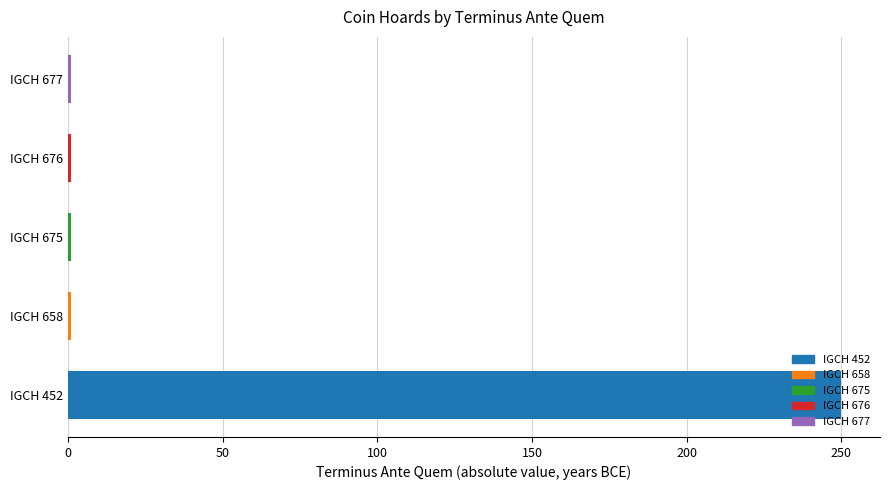

Read the value at IGCH 452, to the nearest 10.

250